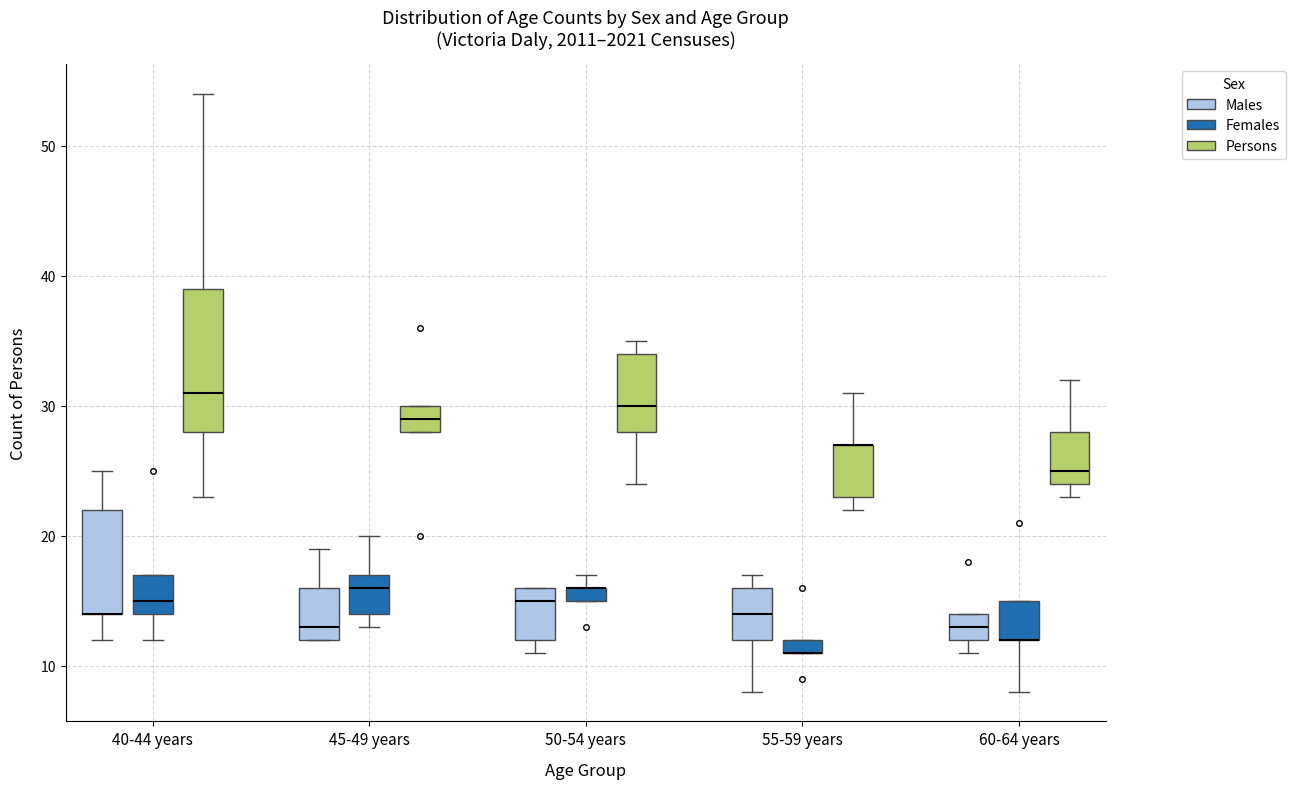

Where does the upper whisker of the box for 45-49 years (Females) end on the y-axis? The values are not printed on the chart, so give them approximately, as read against the axis.

20